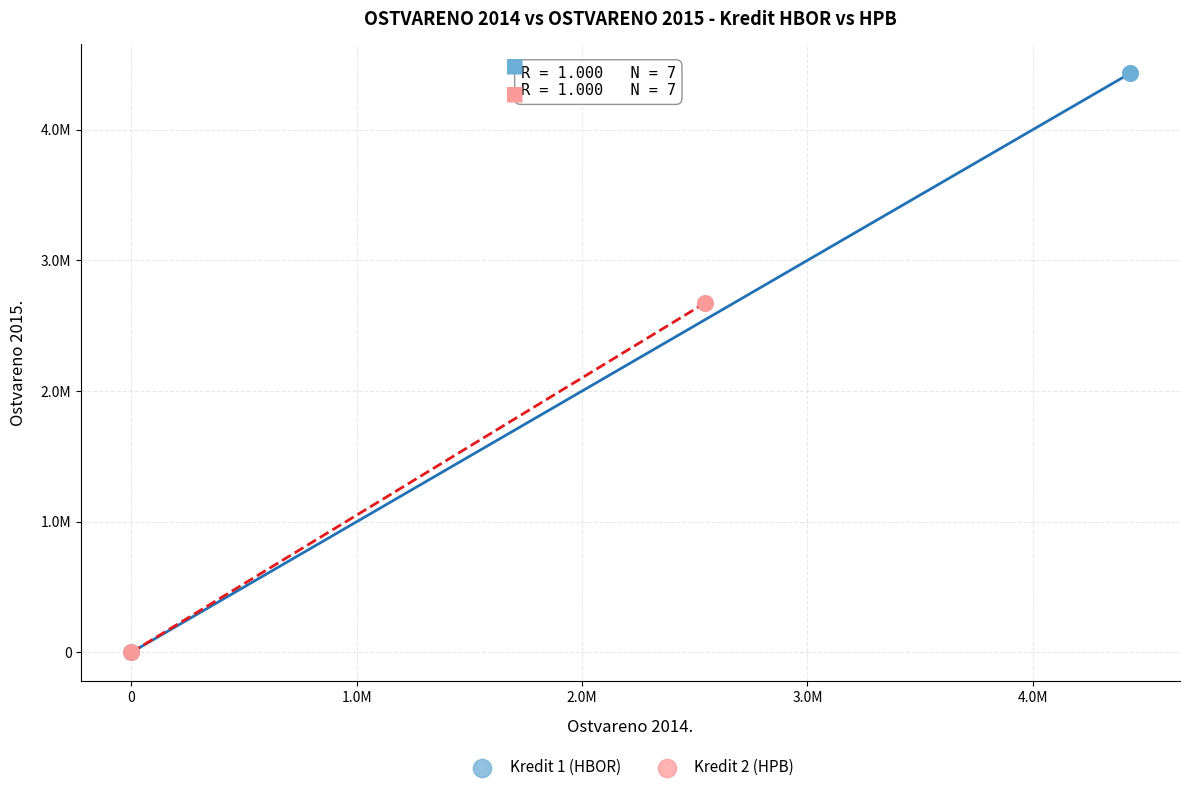

What are all the series names shown in the legend?

Kredit 1 (HBOR), Kredit 2 (HPB)